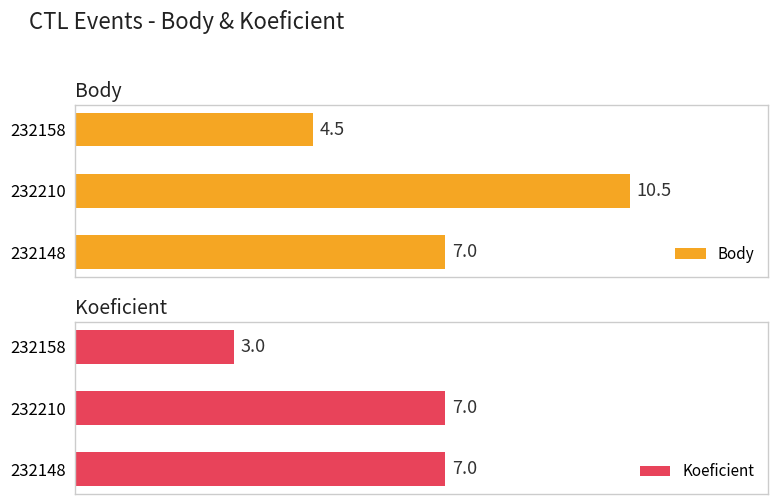

Rank the categories by Body value from lowest to highest.

232158, 232148, 232210